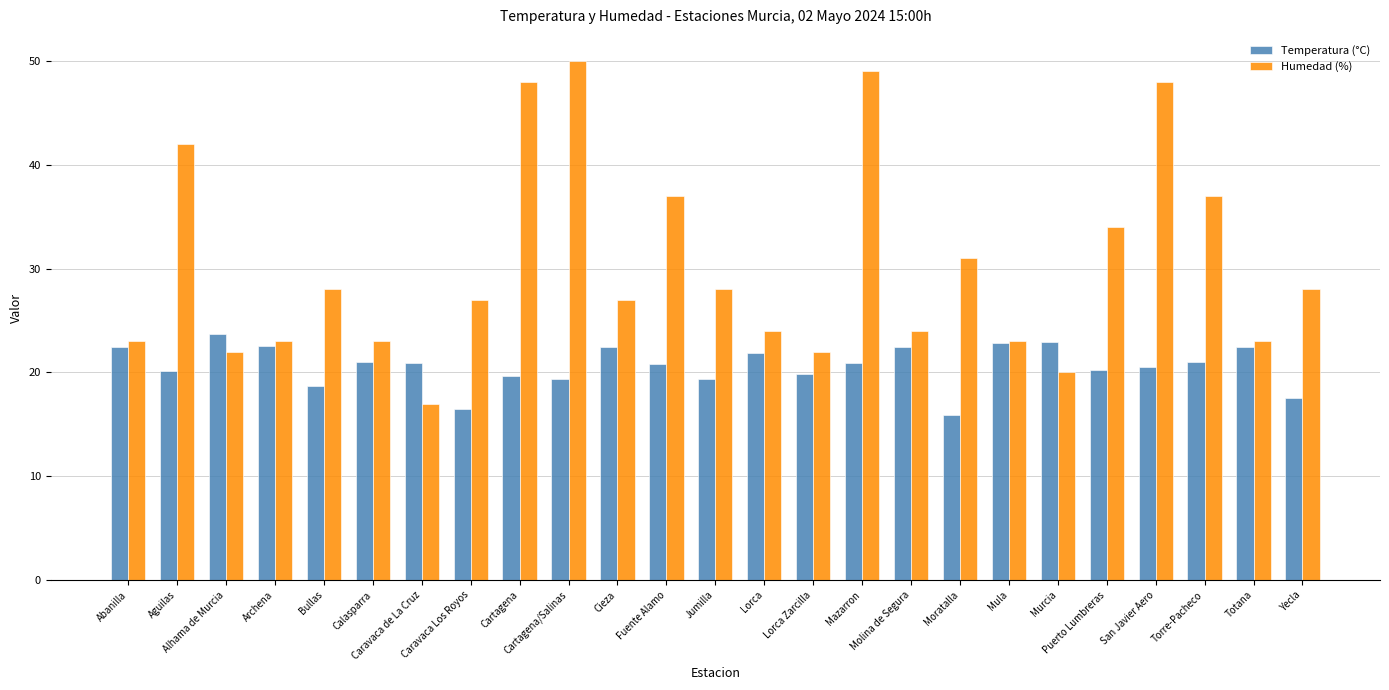

What is the average value of the Temperatura (°C) series?

20.6